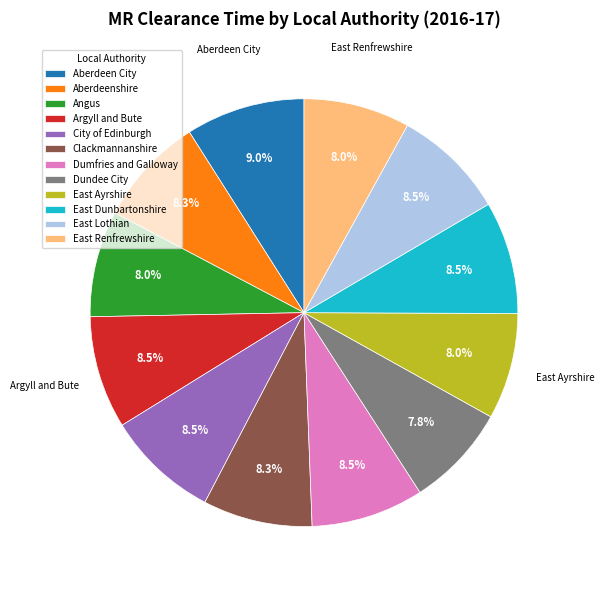

The Angus slice represents 1% of the pie. True or false?

False